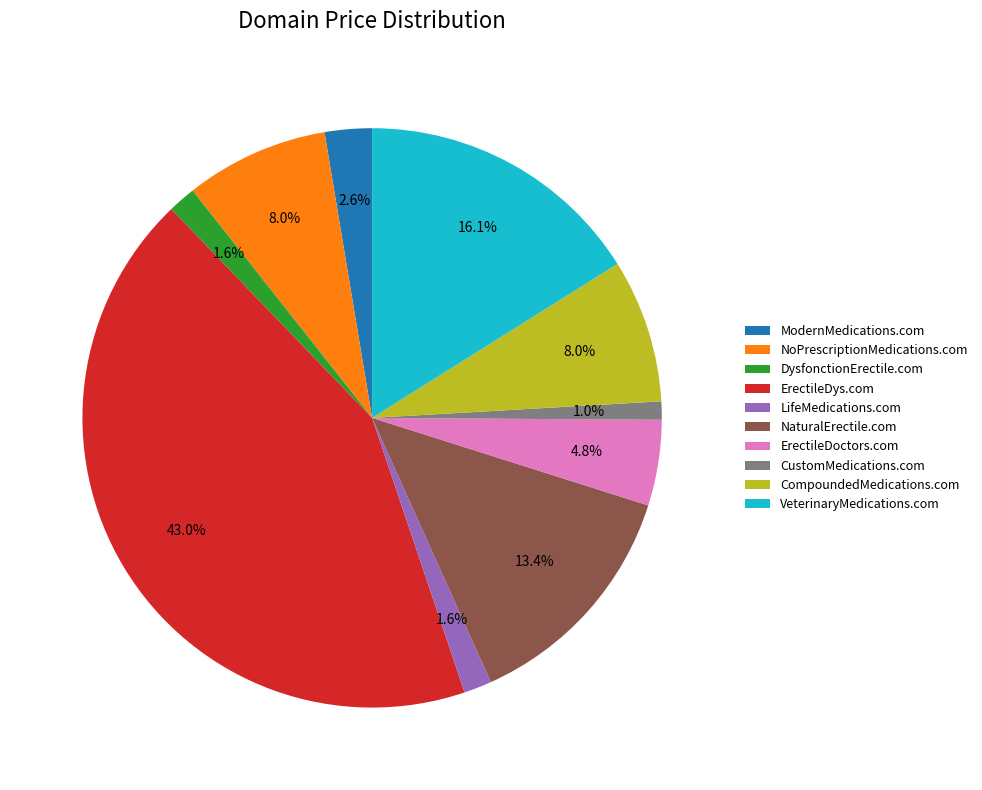

To the nearest percent, what portion does LifeMedications.com represent?

2%